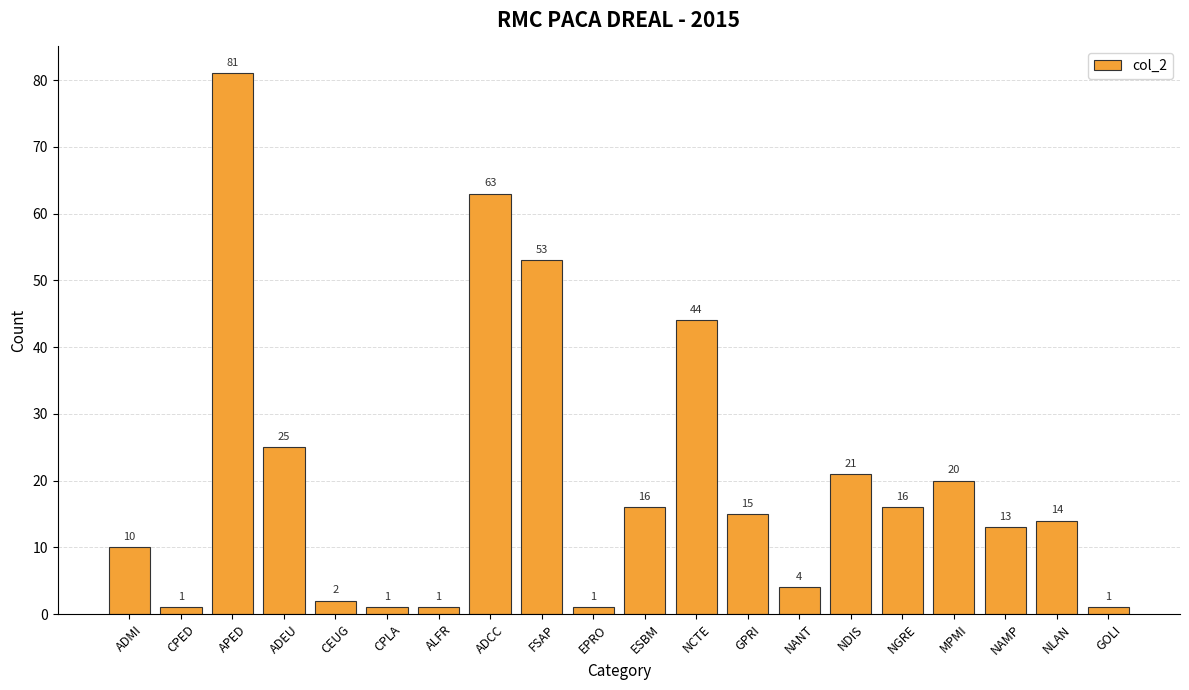

Reading right to left, what are all the values shown in this chart?

1	14	13	20	16	21	4	15	44	16	1	53	63	1	1	2	25	81	1	10